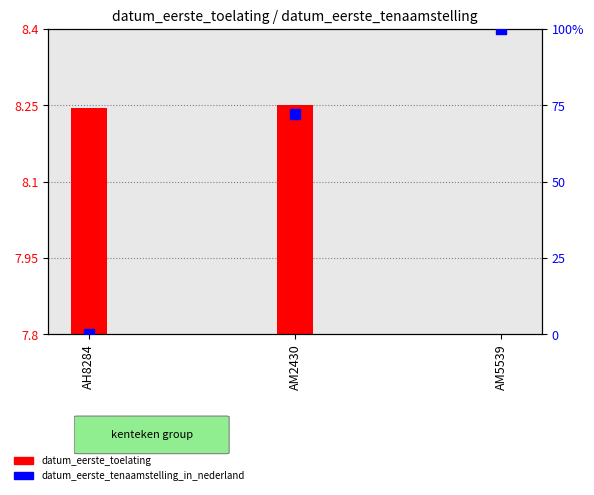

Which series reaches the maximum Y coordinate?

datum_eerste_tenaamstelling_in_nederland